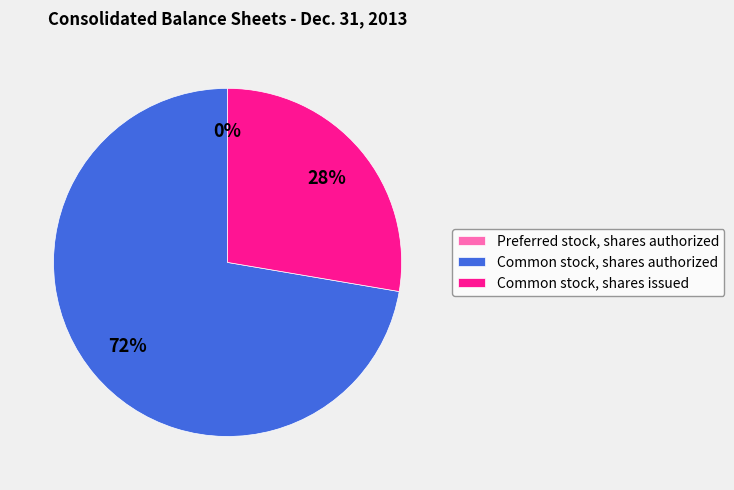

Is the sum of Common stock, shares authorized and Common stock, shares issued greater than half?

Yes